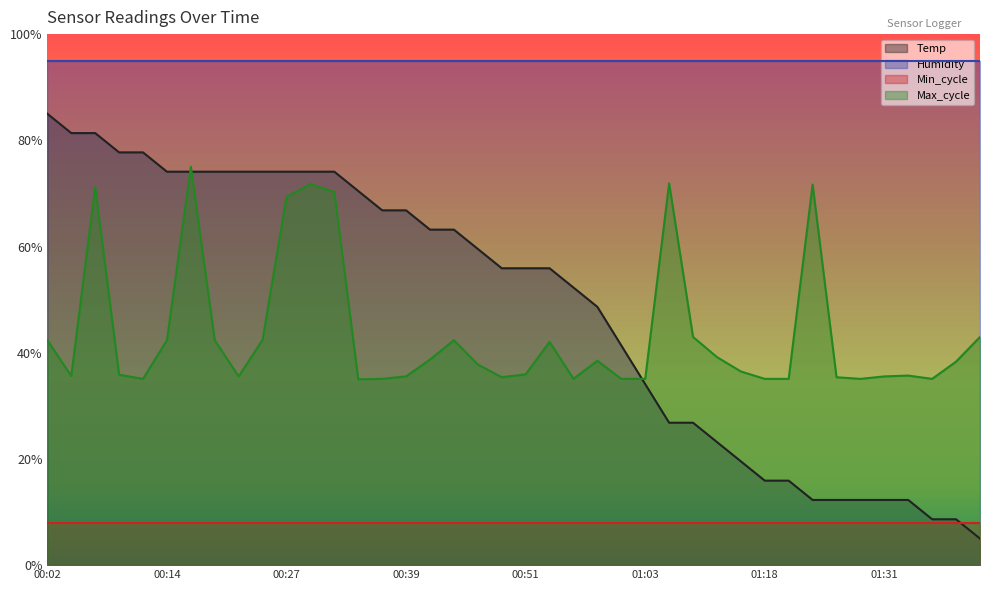

Read the Max_cycle value at 00:27.

69.4